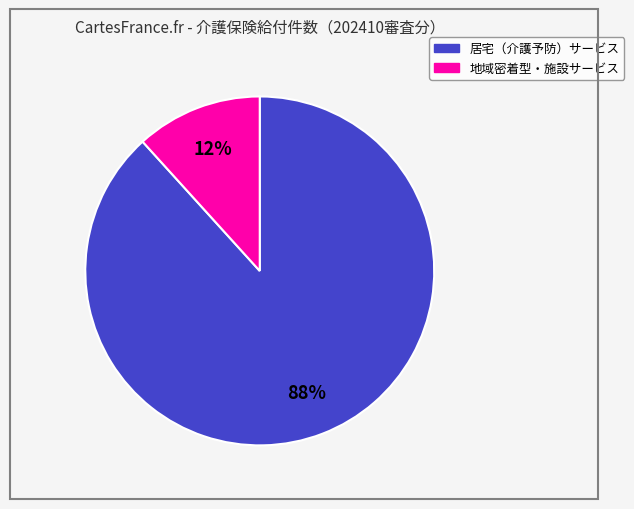

To the nearest percent, what is the average slice percentage?

50%